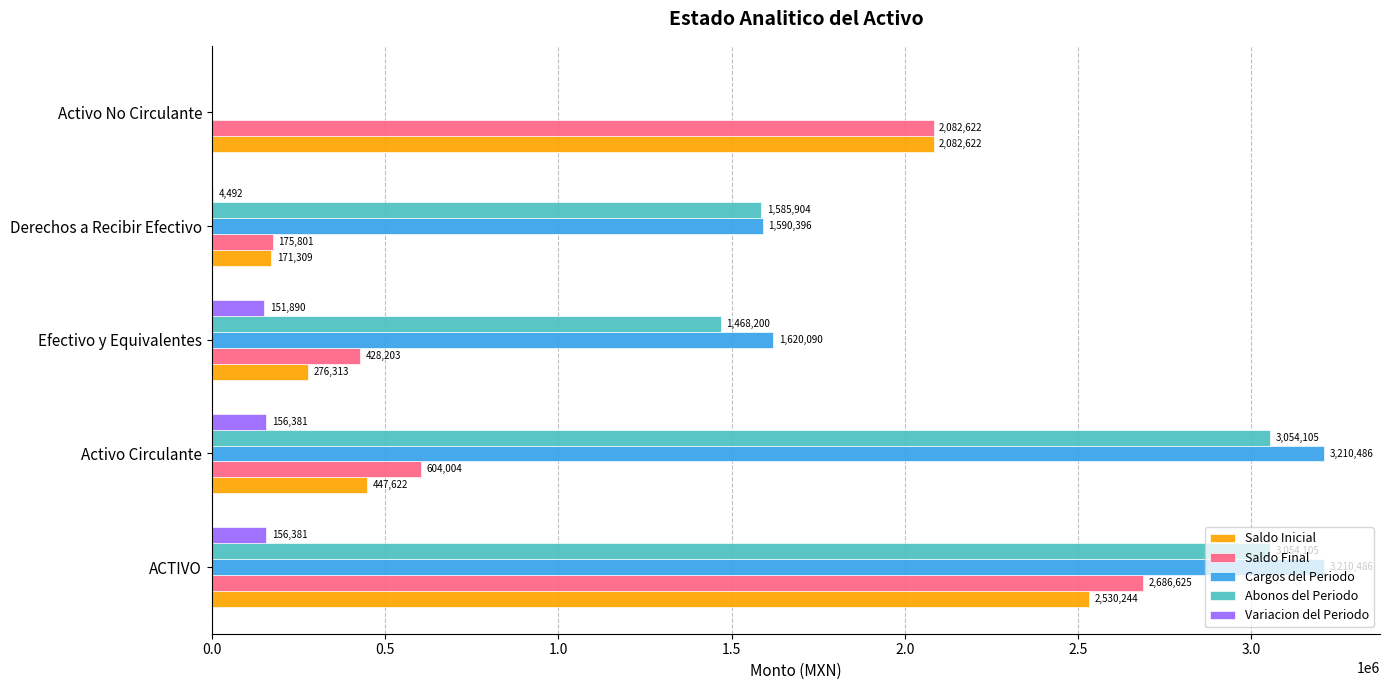

At which label does Saldo Inicial reach its peak?

ACTIVO